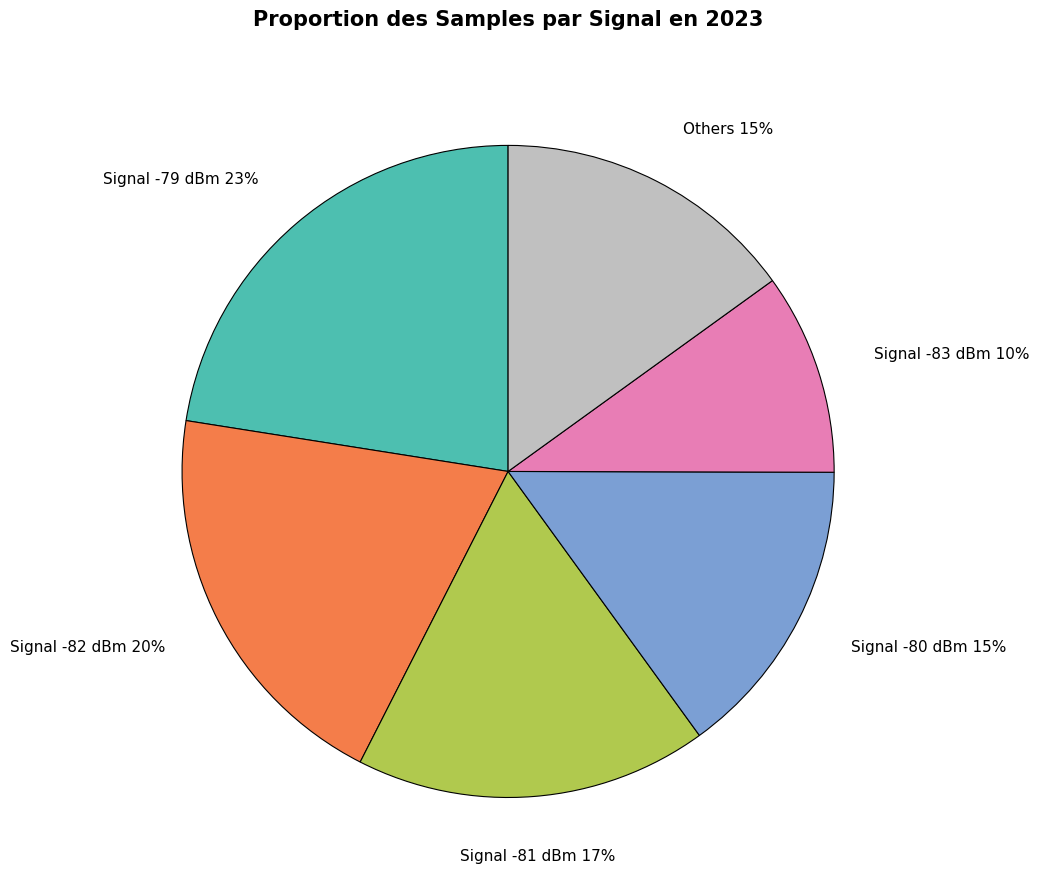

True or false: Signal -80 dBm accounts for 21% of the total.

False